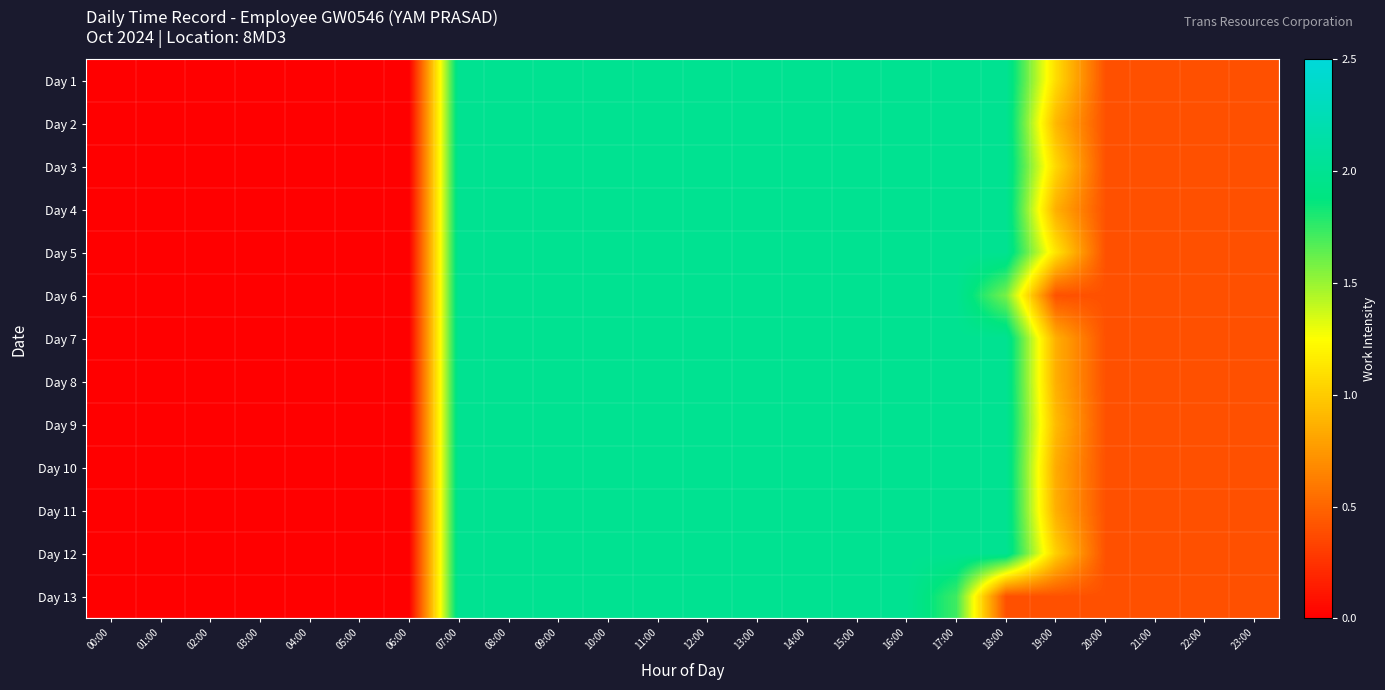

At how many categories does at least one series exceed 1?

13